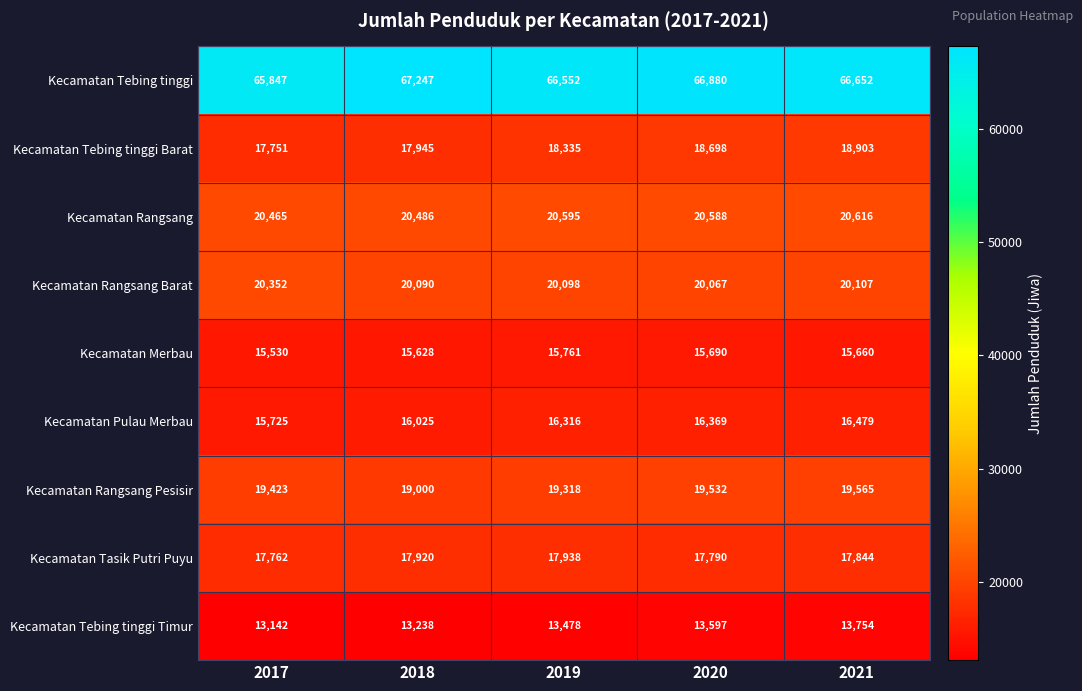

What is the lowest value of the Kecamatan Tebing tinggi series?

65847